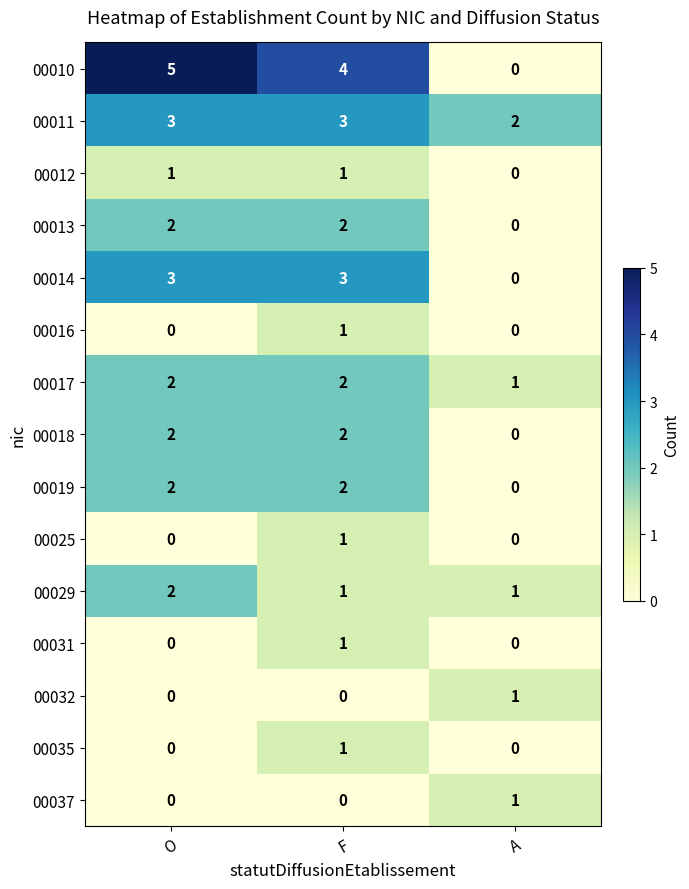

Which category has the lowest value in the 00017 series?

A